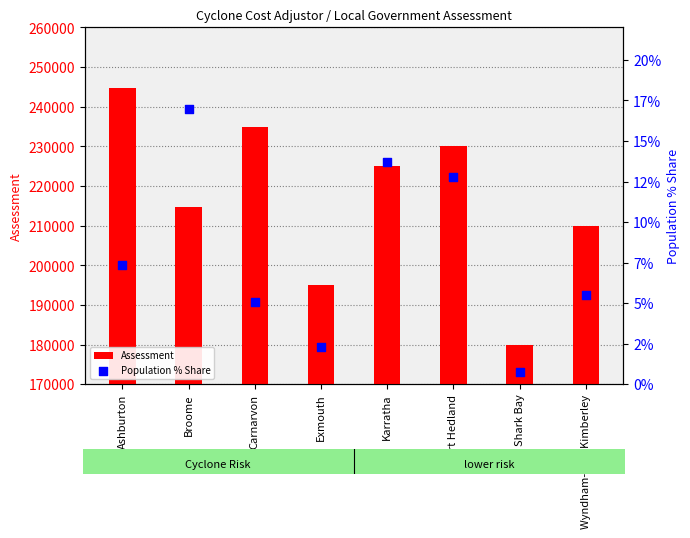

Is the value of Population % Share at Shark Bay greater than the value of Assessment at Exmouth?

No